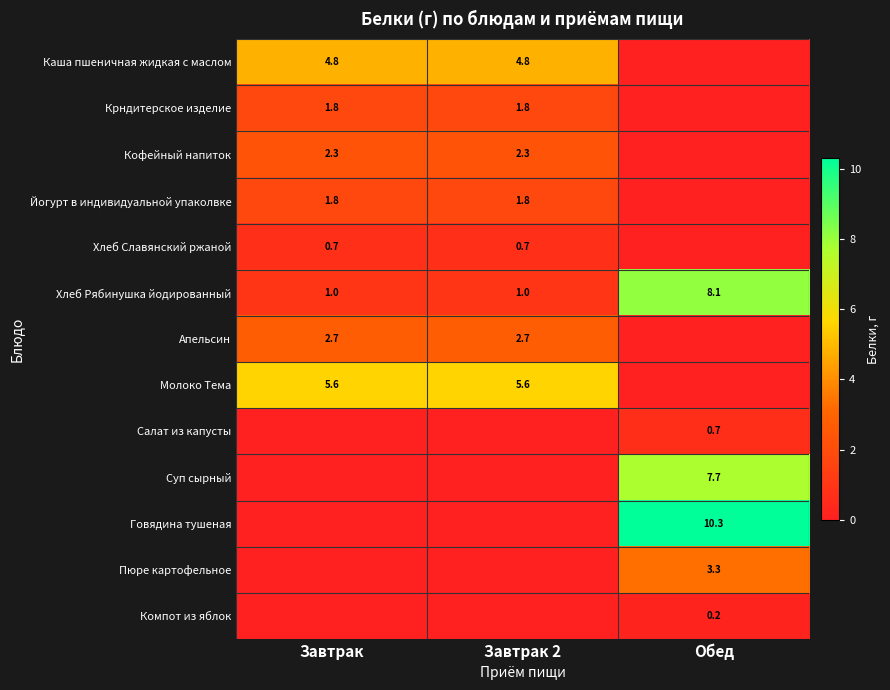

Is the value of Каша пшеничная жидкая с маслом at Завтрак 2 greater than the value of Суп сырный at Обед?

No